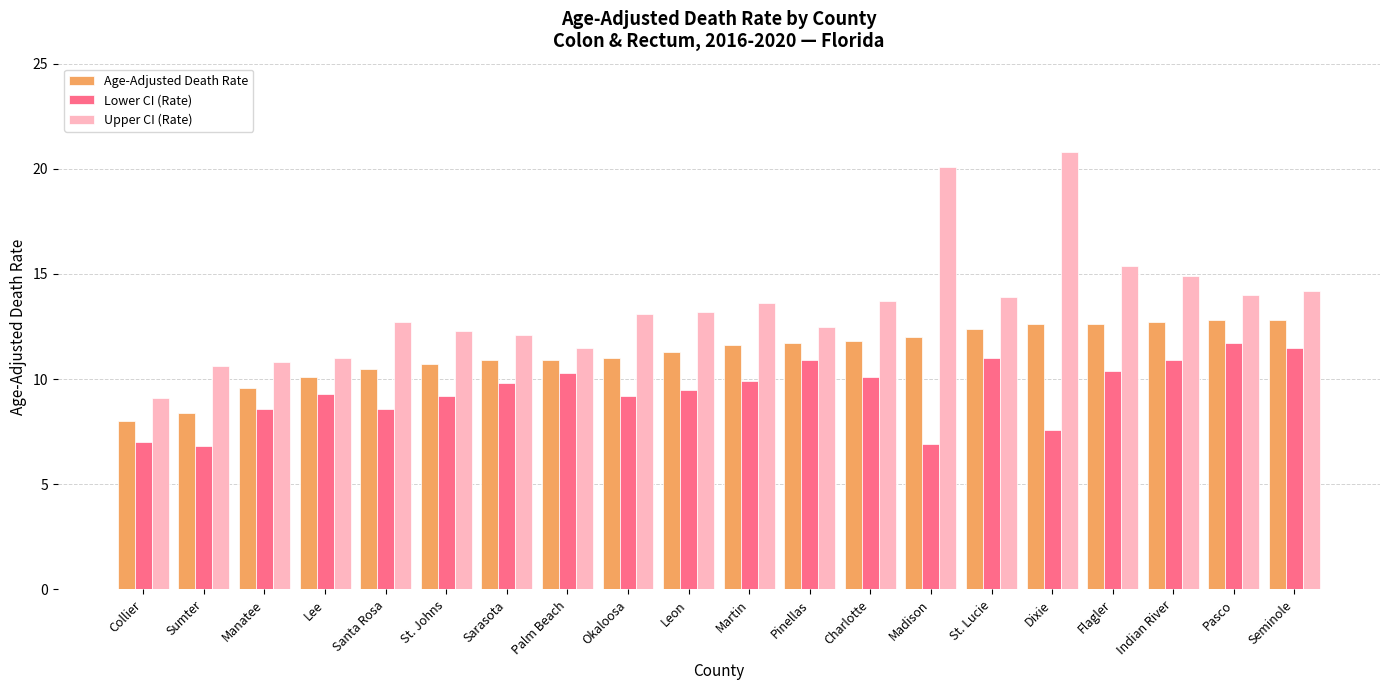

Read the Lower CI (Rate) value at Charlotte.

10.1